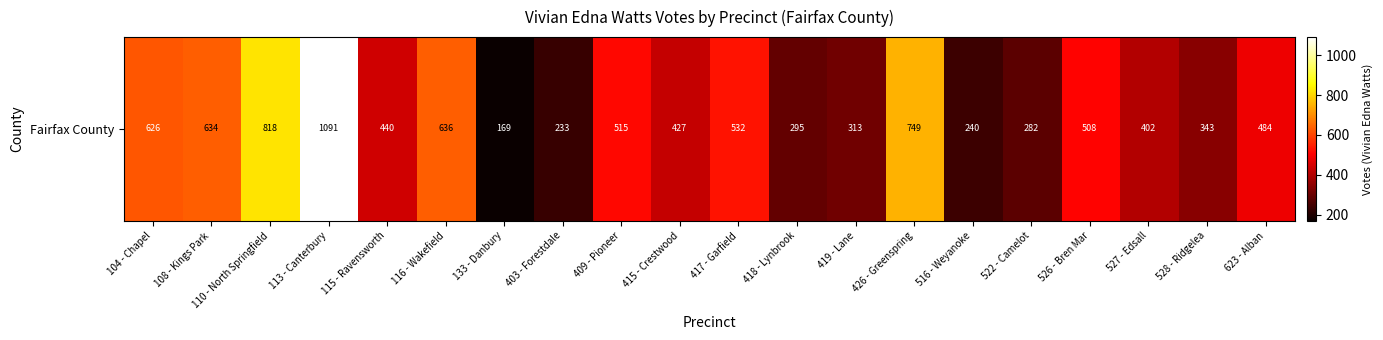

How many data points are less than 484?

10